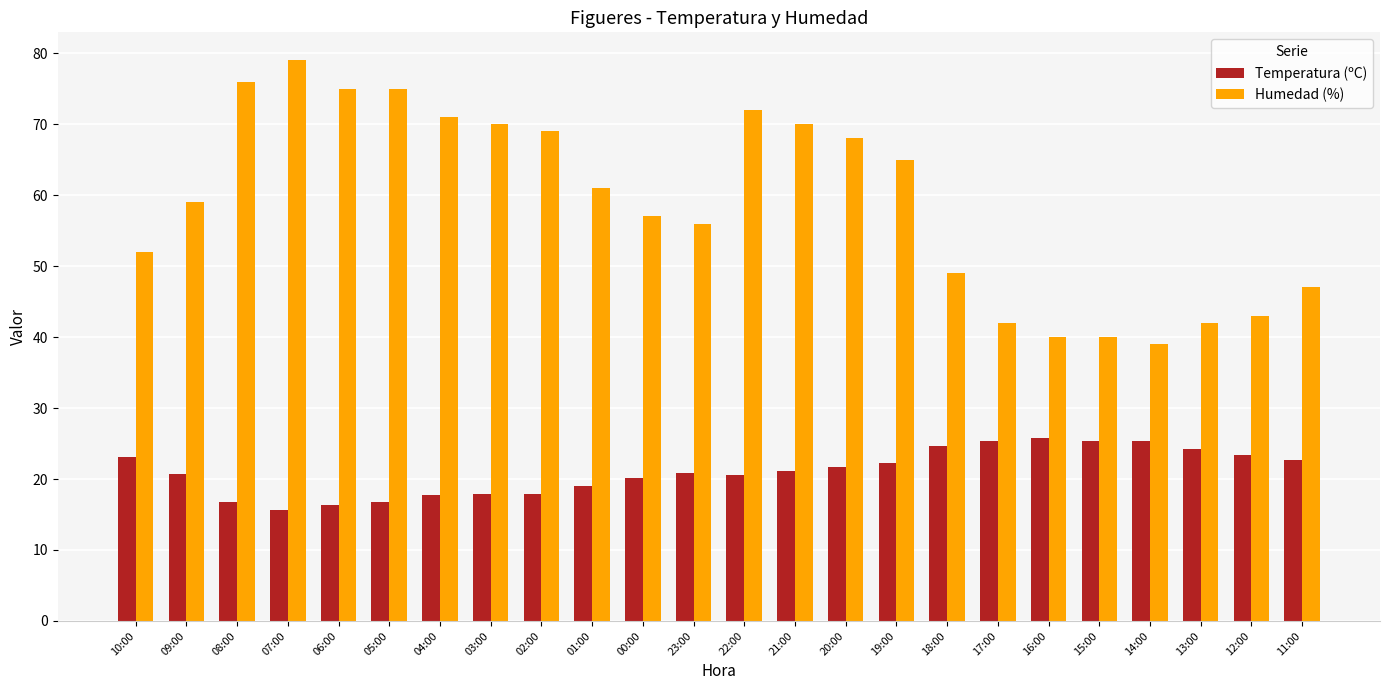

What is the minimum value for Humedad (%)?

39.0